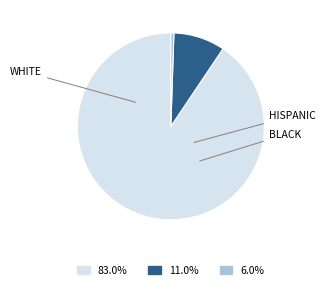

Does any single category account for the majority?

Yes